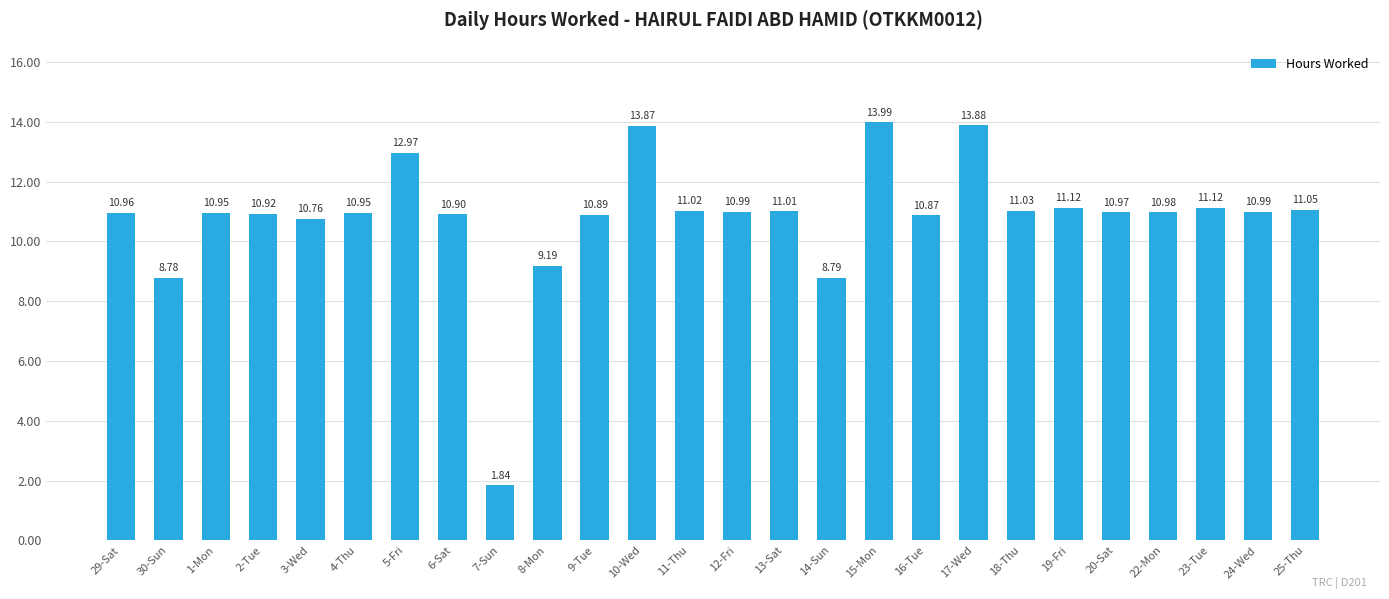

What is the sum of all values?

280.8